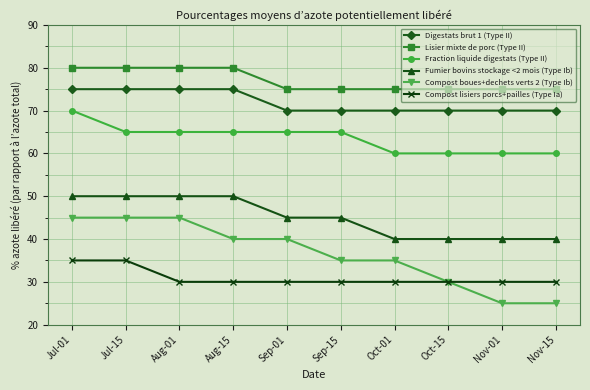

Reading right to left, transcribe all the data shown in this chart.

Digestats brut 1 (Type II): 70	70	70	70	70	70	75	75	75	75
Lisier mixte de porc (Type II): 75	75	75	75	75	75	80	80	80	80
Fraction liquide digestats (Type II): 60	60	60	60	65	65	65	65	65	70
Fumier bovins stockage <2 mois (Type Ib): 40	40	40	40	45	45	50	50	50	50
Compost boues+dechets verts 2 (Type Ib): 25	25	30	35	35	40	40	45	45	45
Compost lisiers porcs+pailles (Type Ia): 30	30	30	30	30	30	30	30	35	35